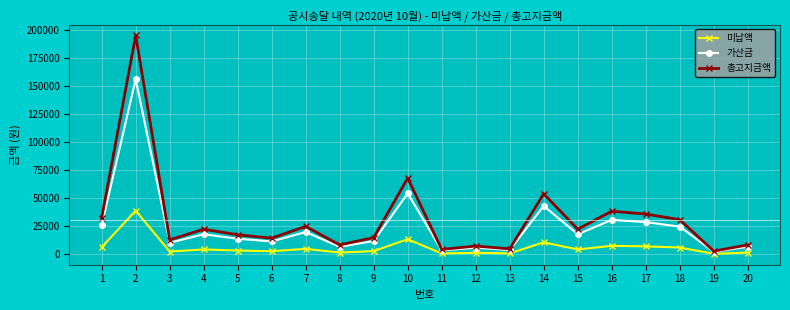

Which series has the largest range (max minus min)?

총고지금액